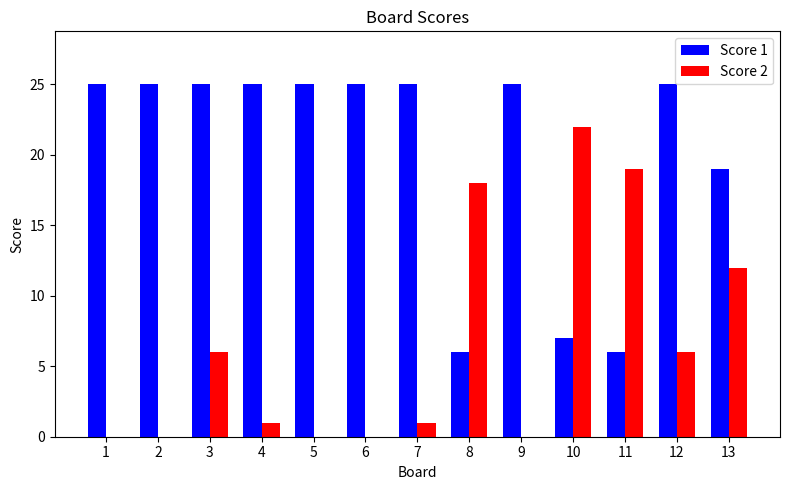

What are all the series names shown in the legend?

Score 1, Score 2